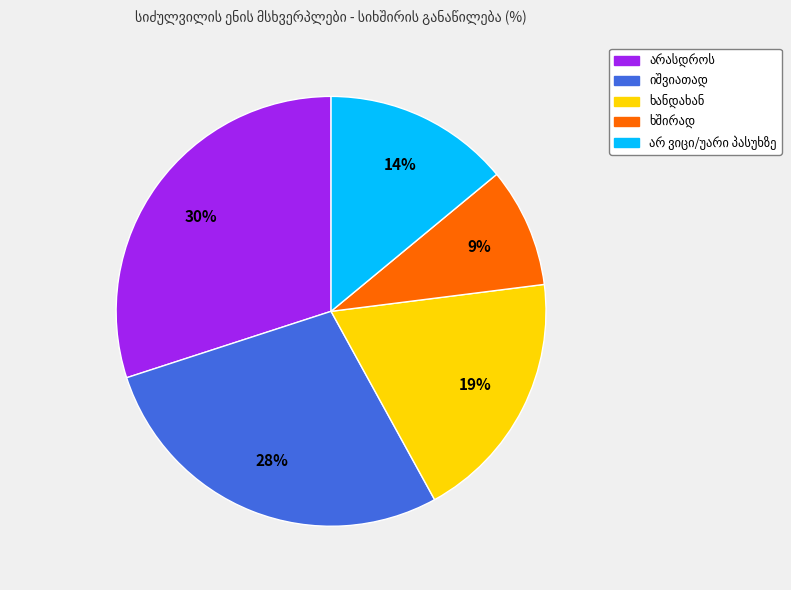

To the nearest percent, what is the average slice percentage?

20%